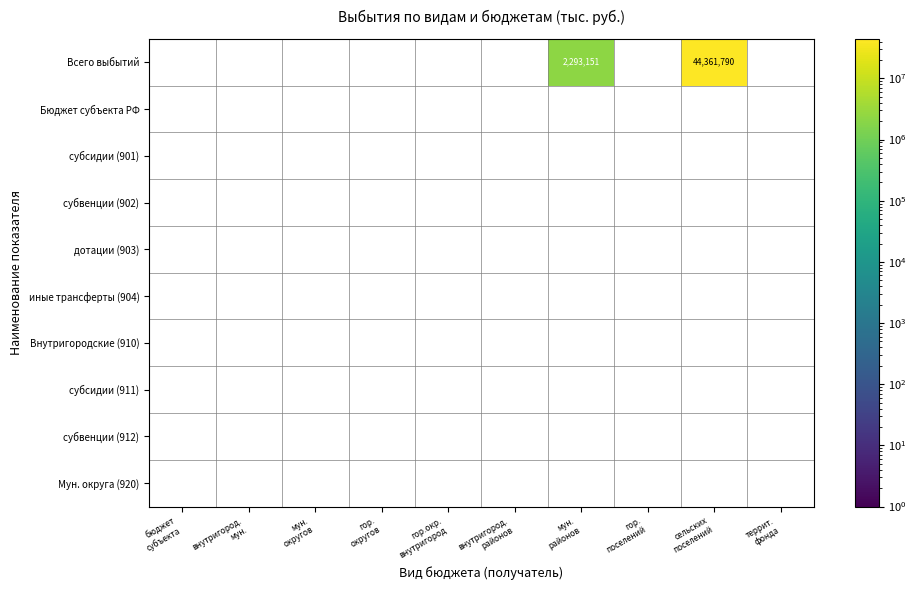

What is the maximum value shown in the chart?

44361789.9